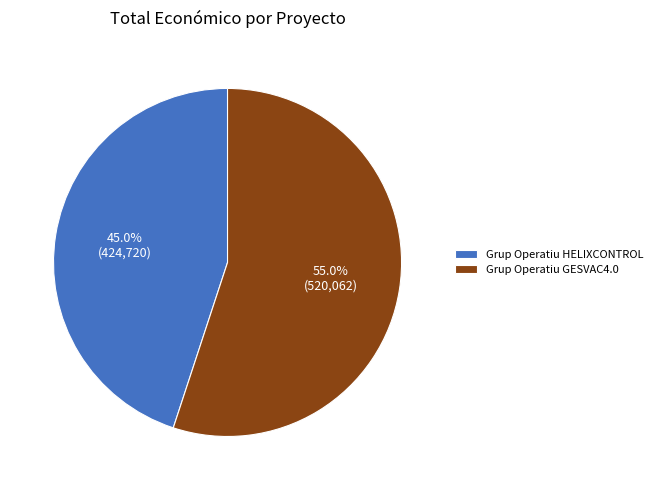

Approximately how many times larger is the value at Grup Operatiu HELIXCONTROL compared to Grup Operatiu GESVAC4.0?

0.8